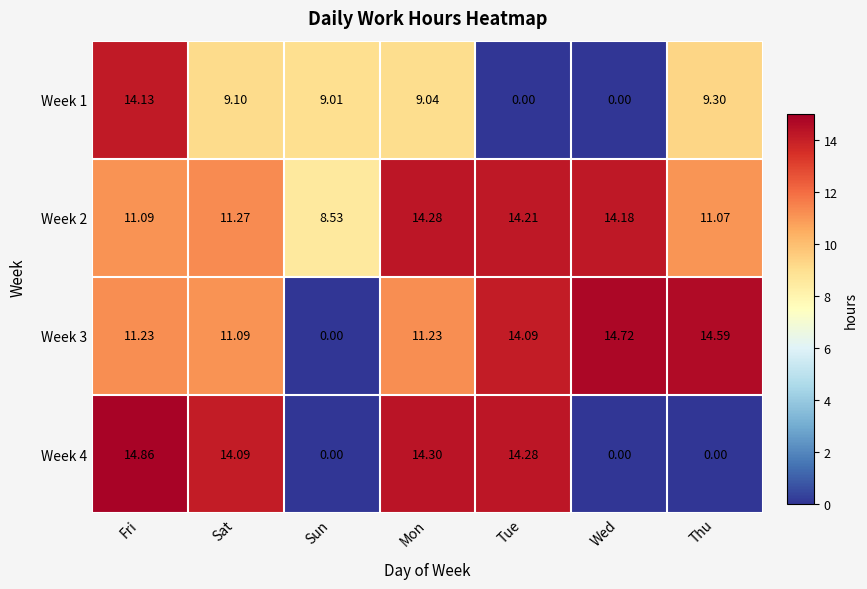

At which label is Week 3 closest to 7?

Sat